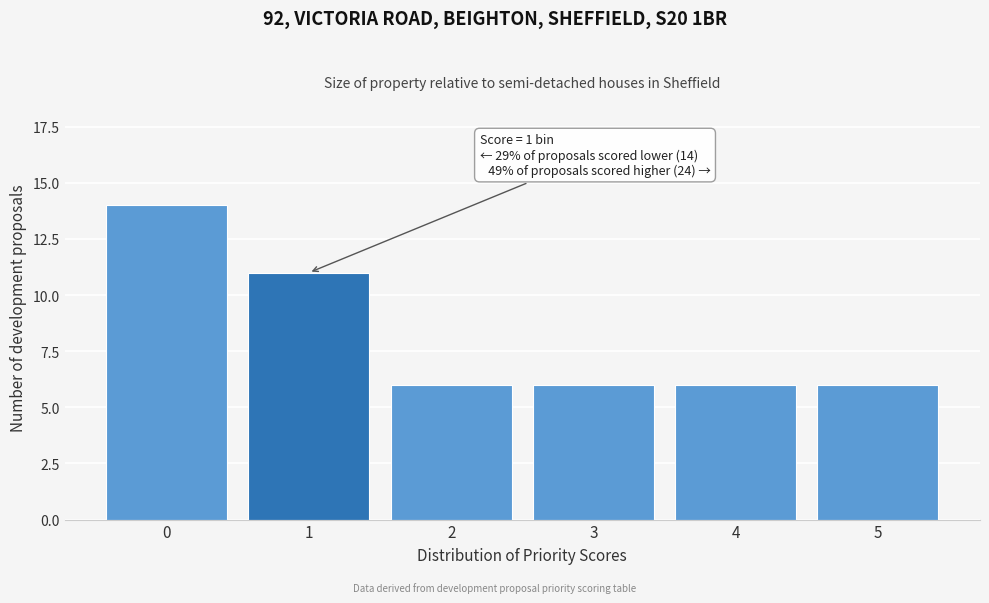

Reading left to right, extract all data points from this chart.

0=14	1=11	2=6	3=6	4=6	5=6